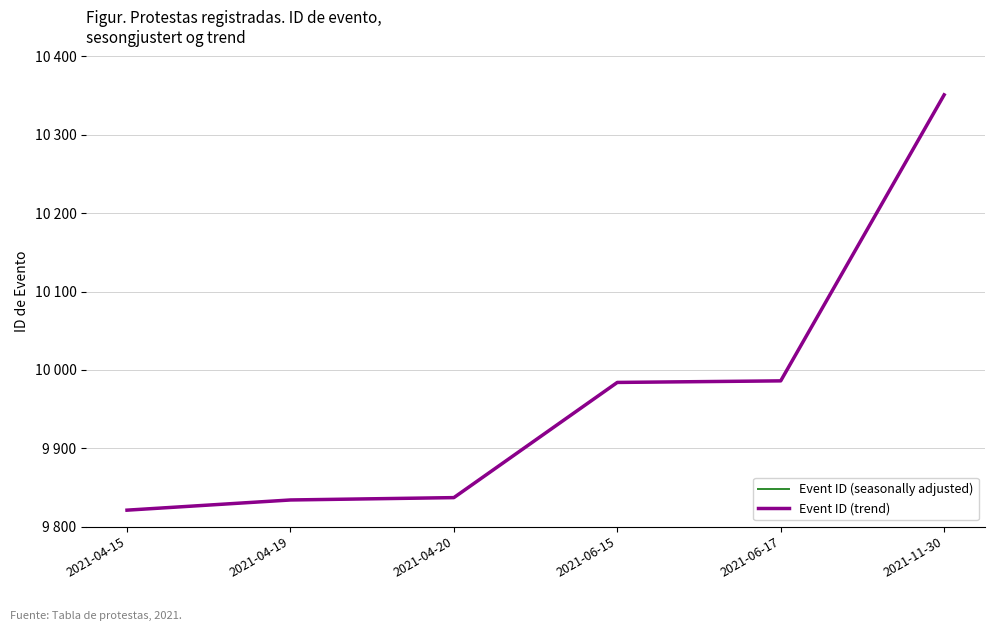

The Event ID (trend) series shows 9986 at 2021-06-17. True or false?

True